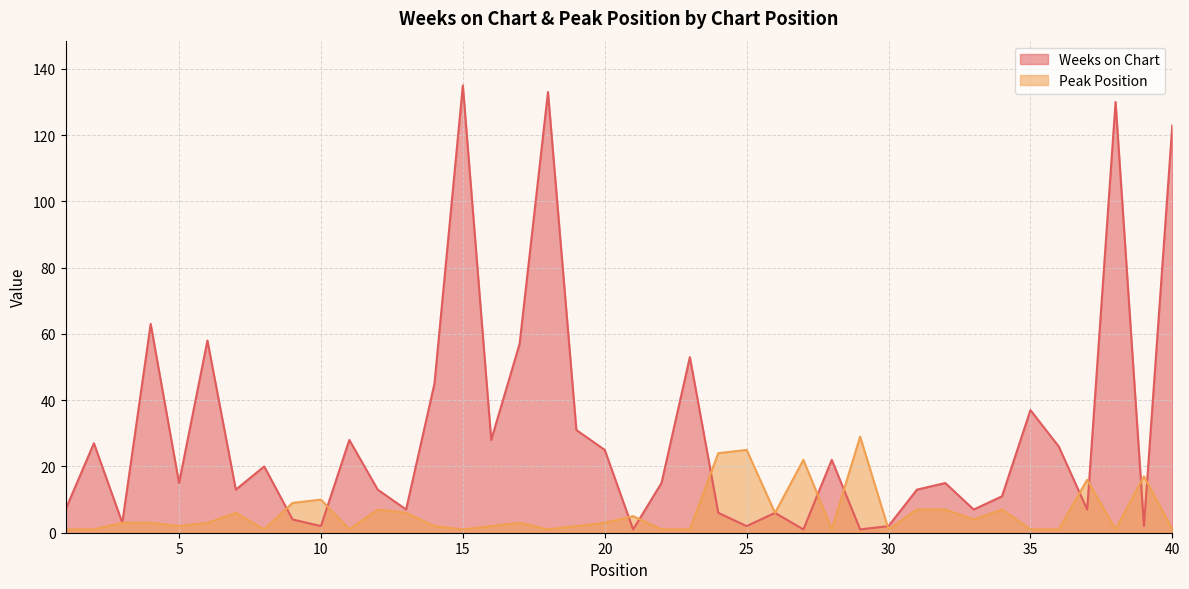

At which category does Weeks on Chart reach its first local peak?

2